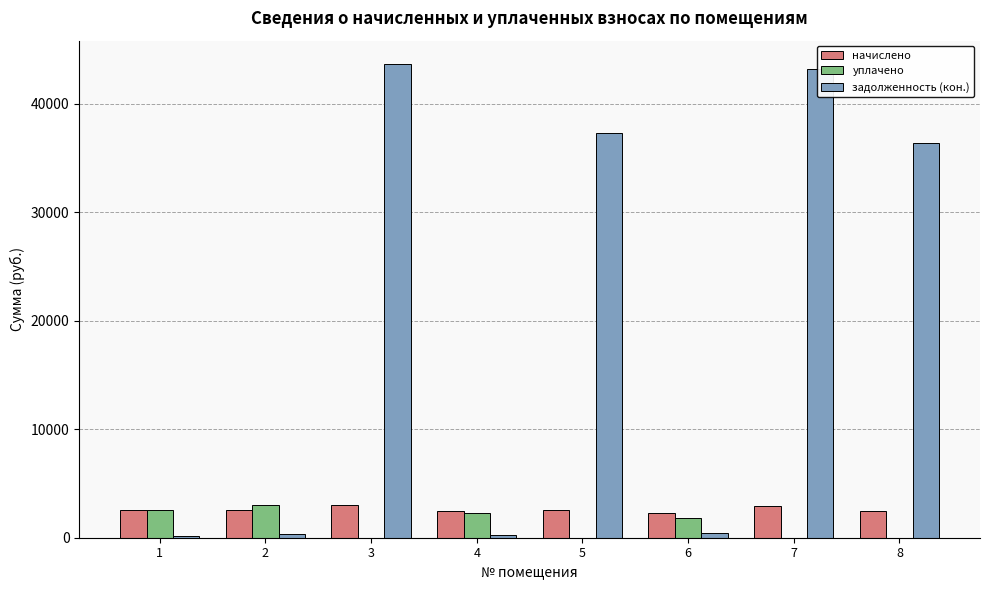

Which series has the largest total across all categories?

задолженность (кон.)